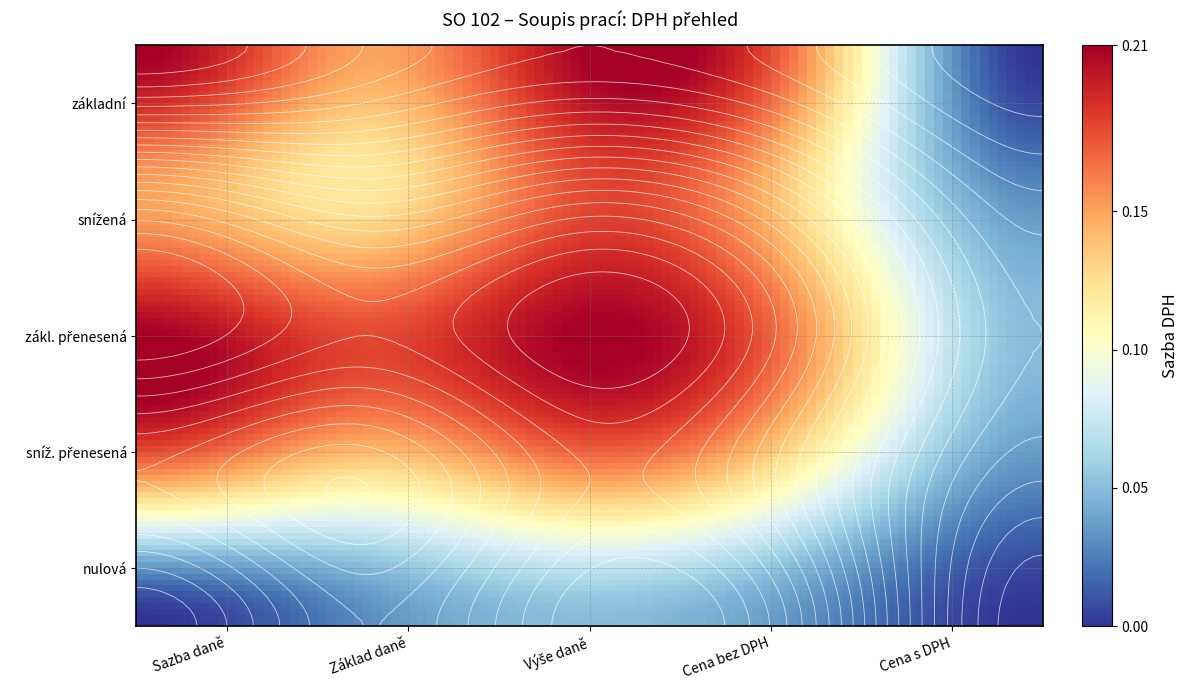

Between základní and snížená, which series saw the biggest shift?

základní